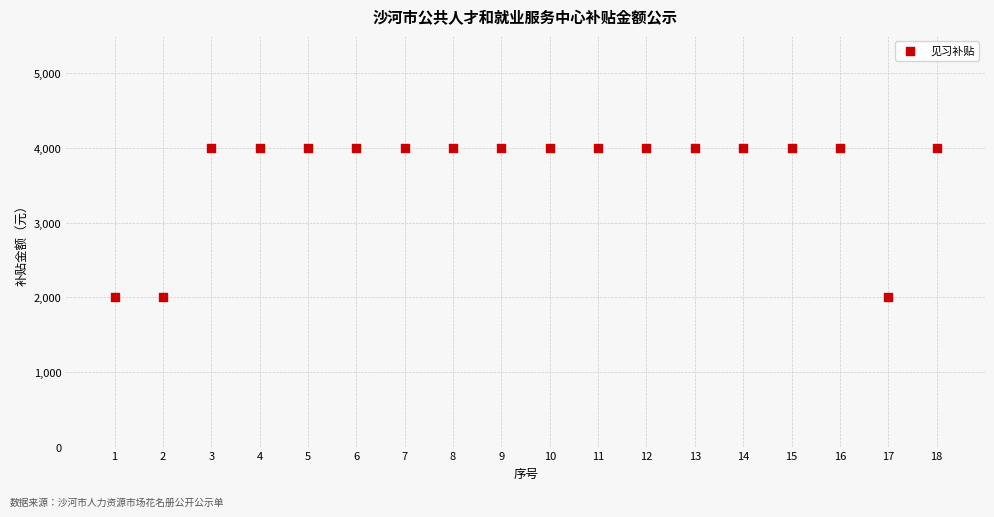

What is the range of Y values (max minus min)?

2000